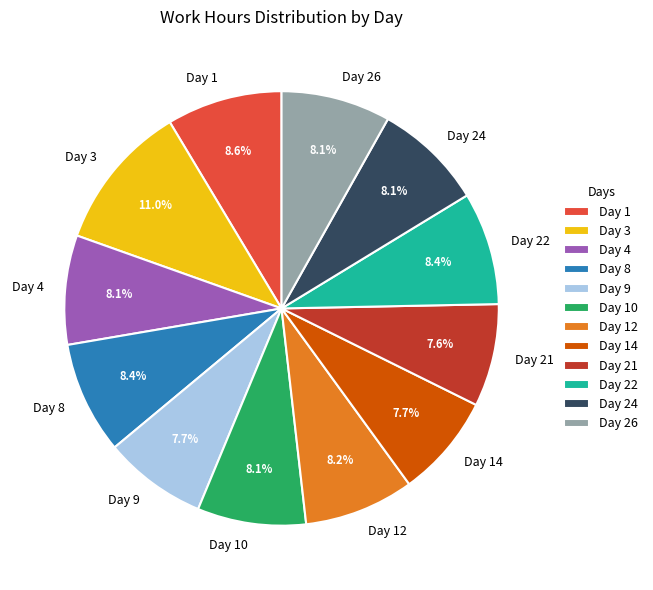

To the nearest percent, what is the combined percentage of Day 9 and Day 4?

16%